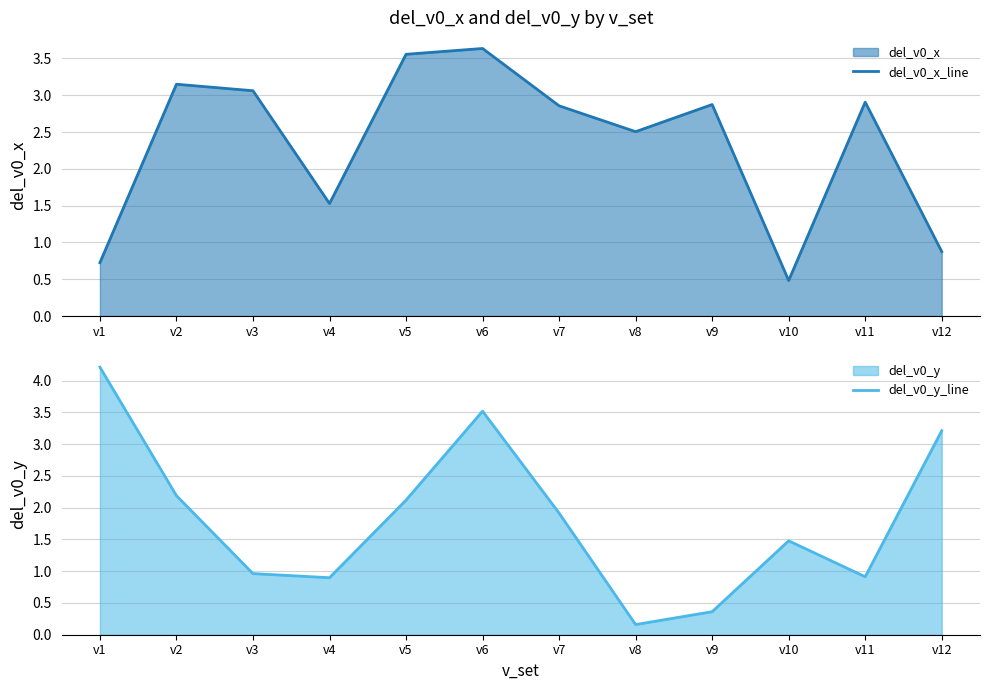

What is the average value of the del_v0_y_line series?

1.8